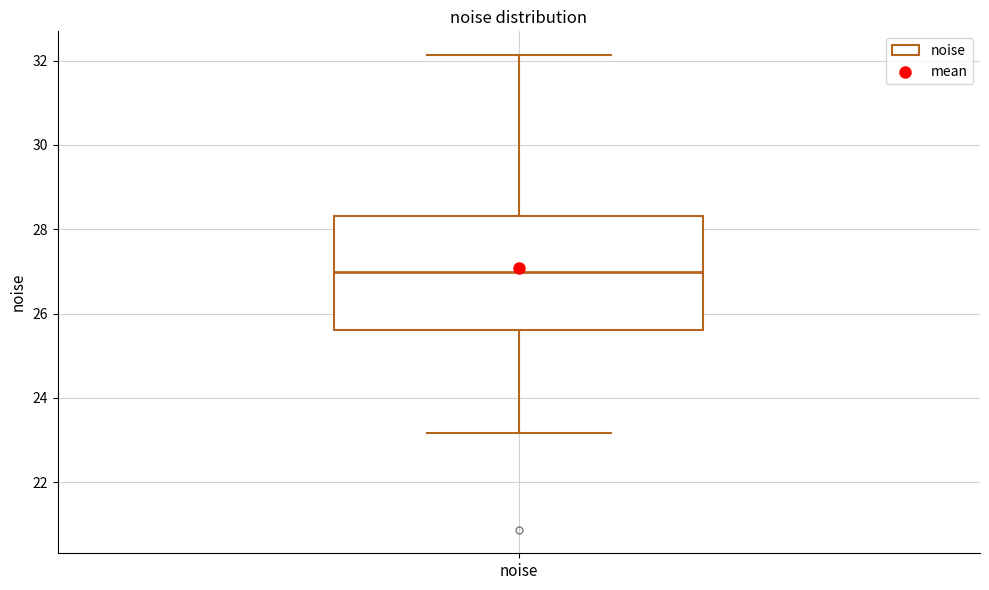

Where does the lower whisker of the box for noise end on the y-axis? The values are not printed on the chart, so give them approximately, as read against the axis.

23.2